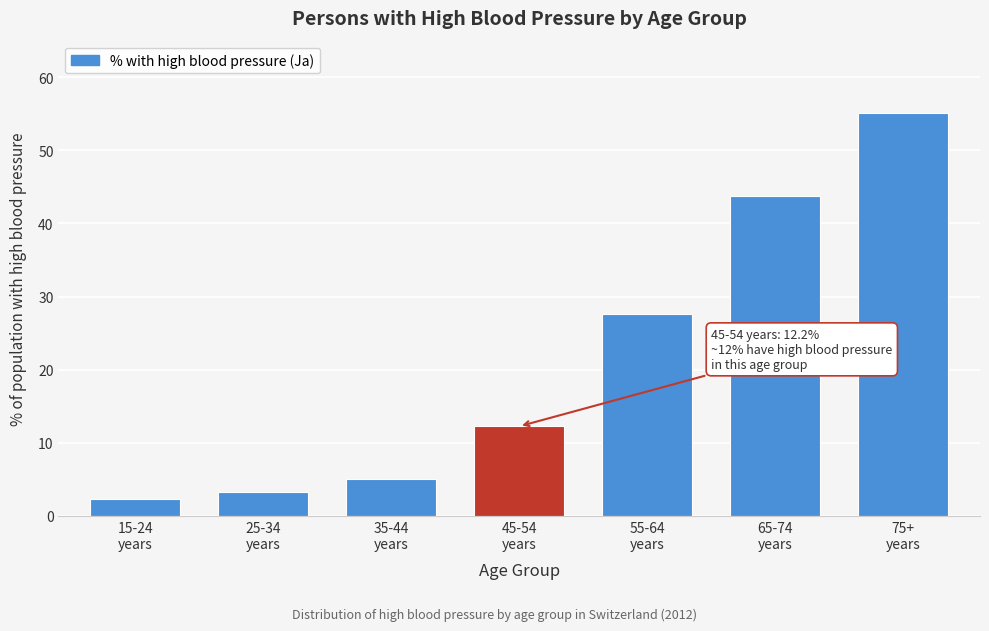

Reading left to right, transcribe all the data shown in this chart.

2.3	3.2	5.1	12.2	27.7	43.7	55.1